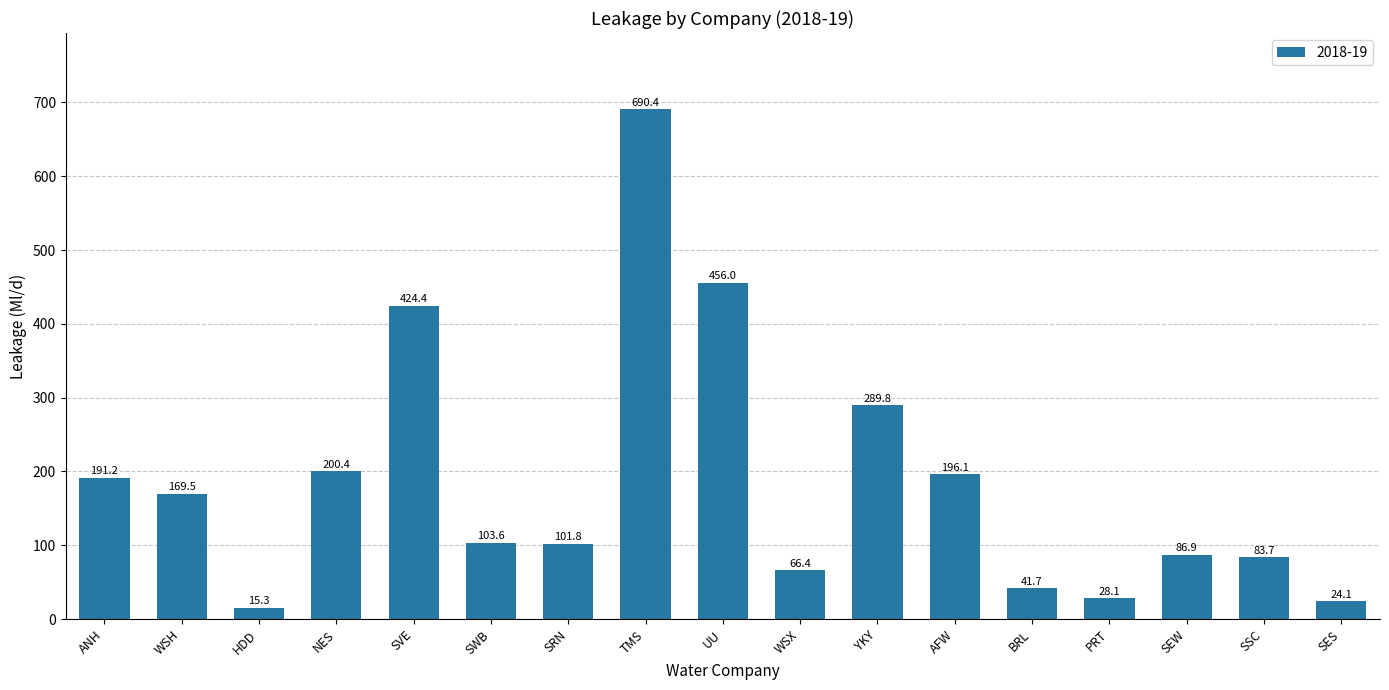

Is it true that the value at YKY is 289.8?

True